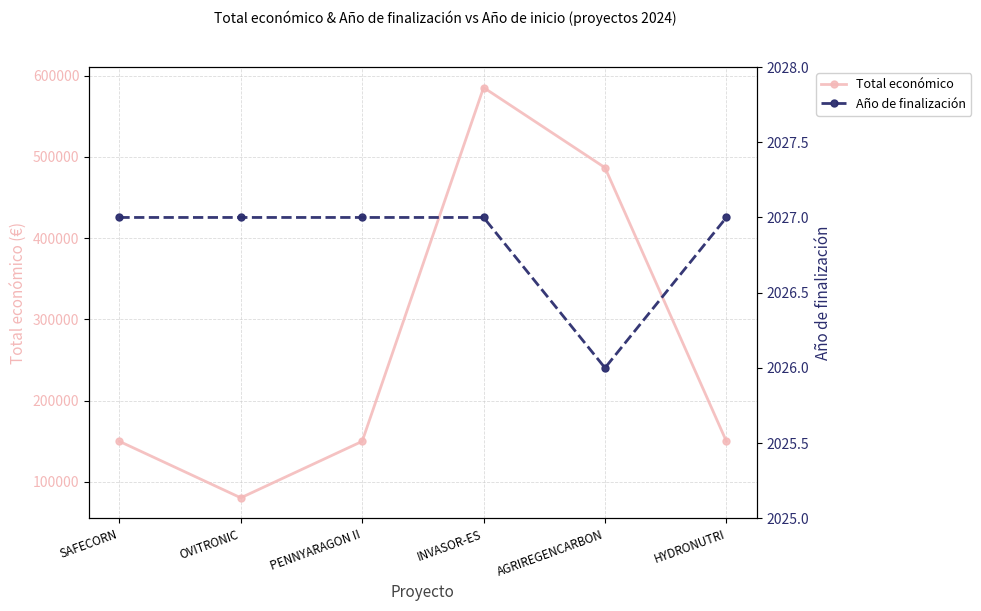

Rank the series by their maximum value, from lowest to highest.

Año de finalización, Total económico